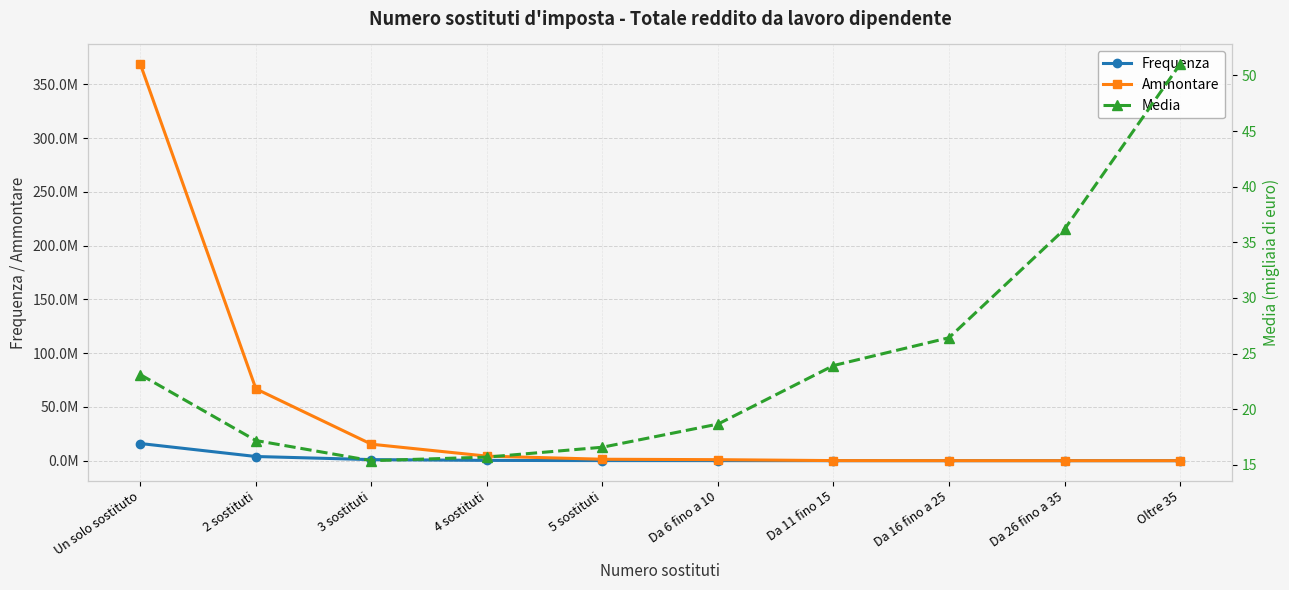

Is it true that Frequenza equals 865.0 at Da 16 fino a 25?

True